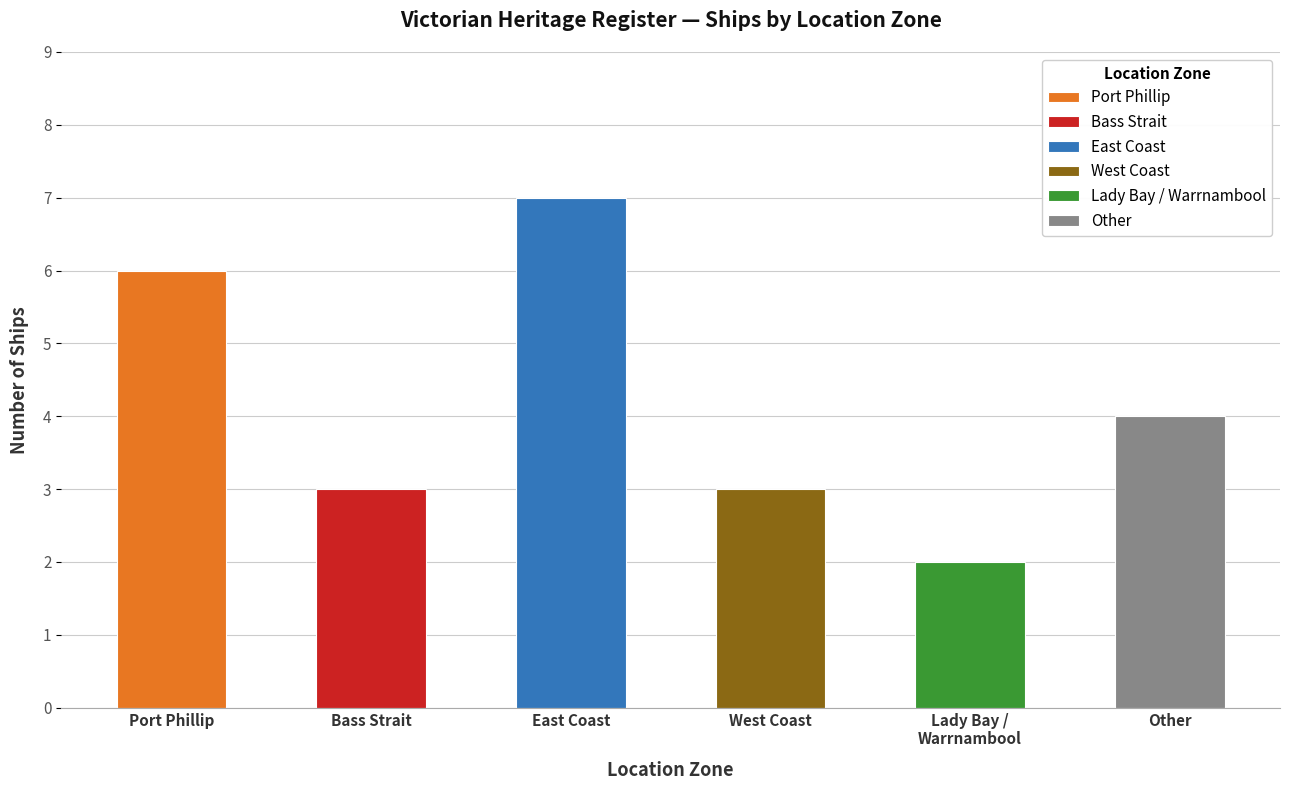

What is the difference between the values at Lady Bay / Warrnambool and West Coast?

1